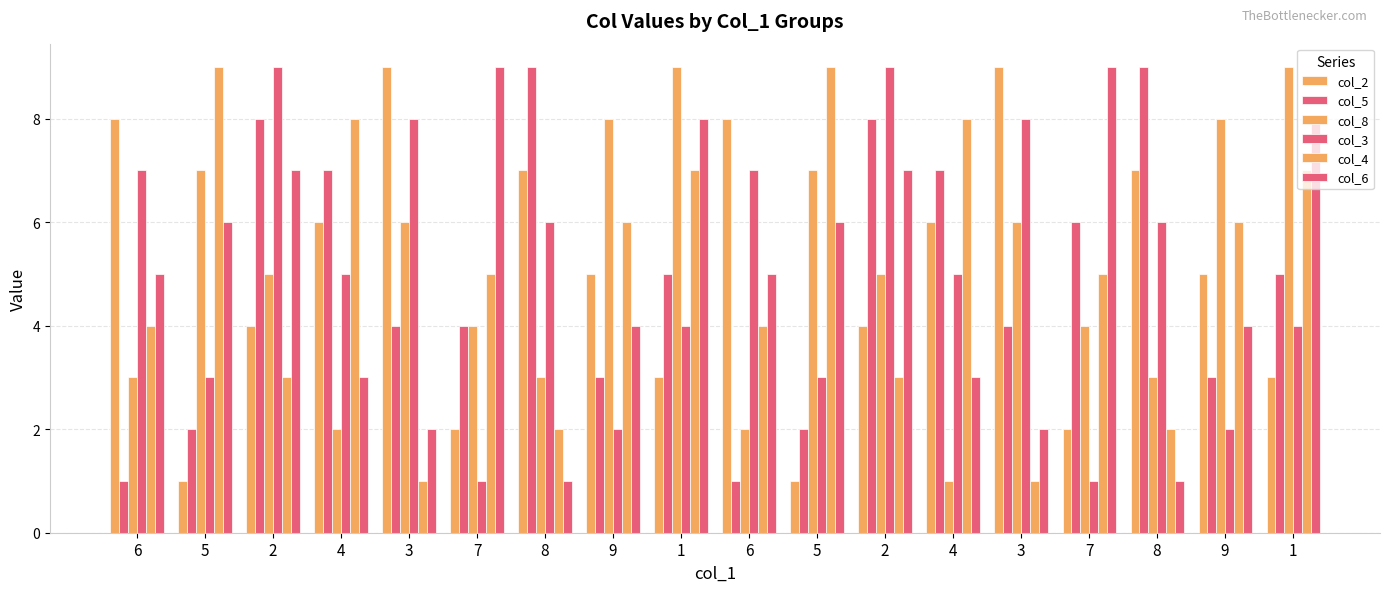

Count the number of categories in the chart.

18